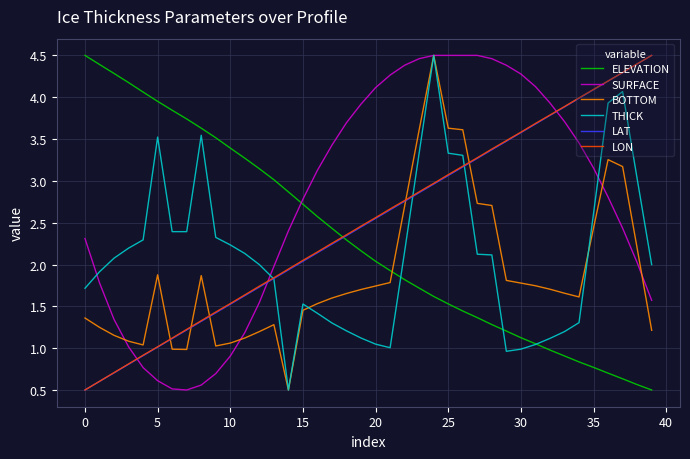

How many lines are shown in the chart?

6